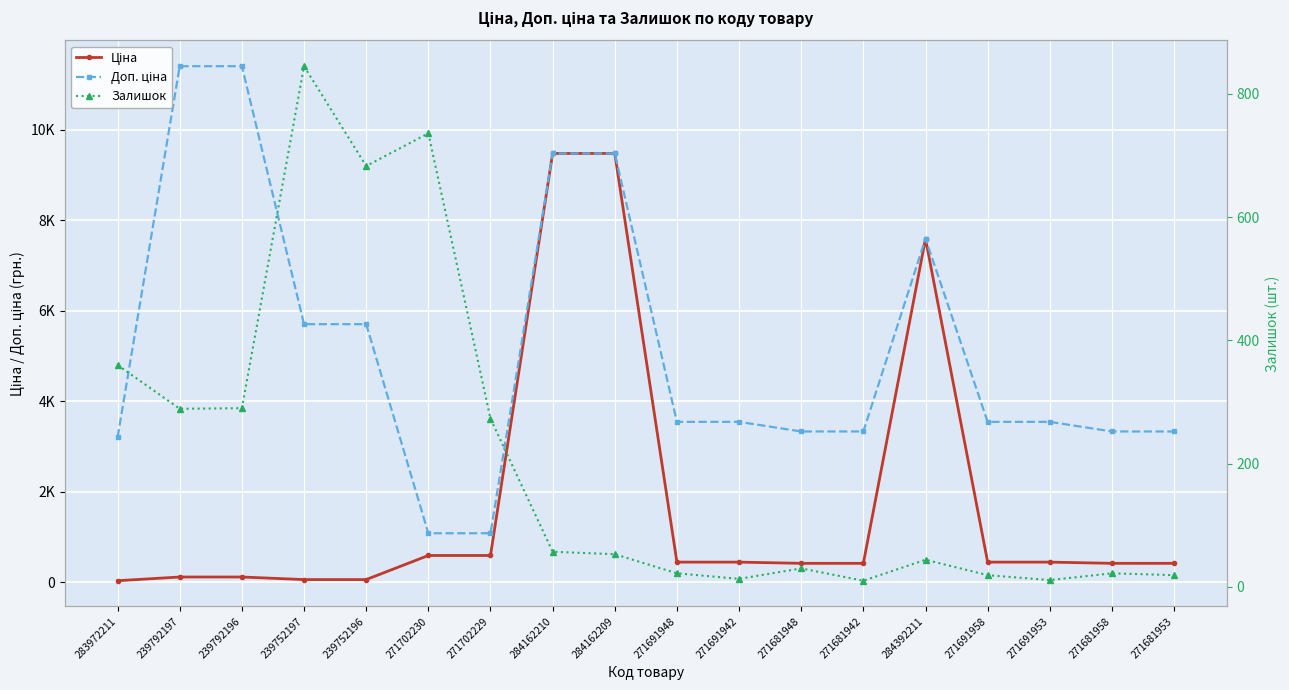

Is it true that Доп. ціна equals 5705.0 at 239752196?

True